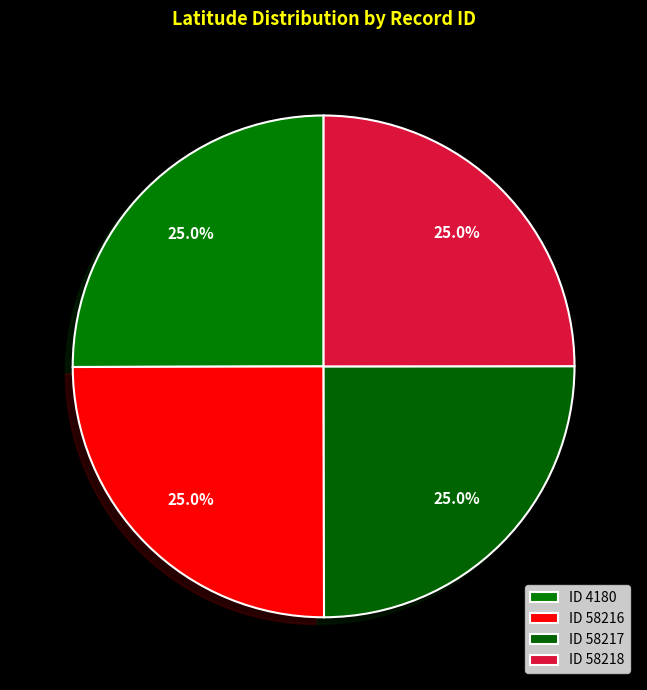

How many slices are in this pie chart?

4